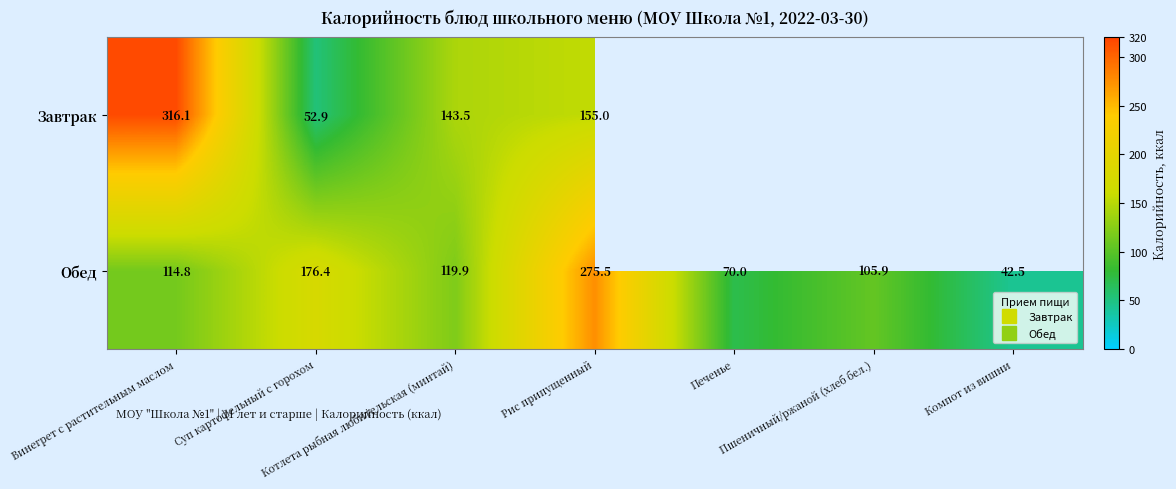

Between Котлета рыбная любительская (минтай) and Рис припущенный, which is larger?

Рис припущенный